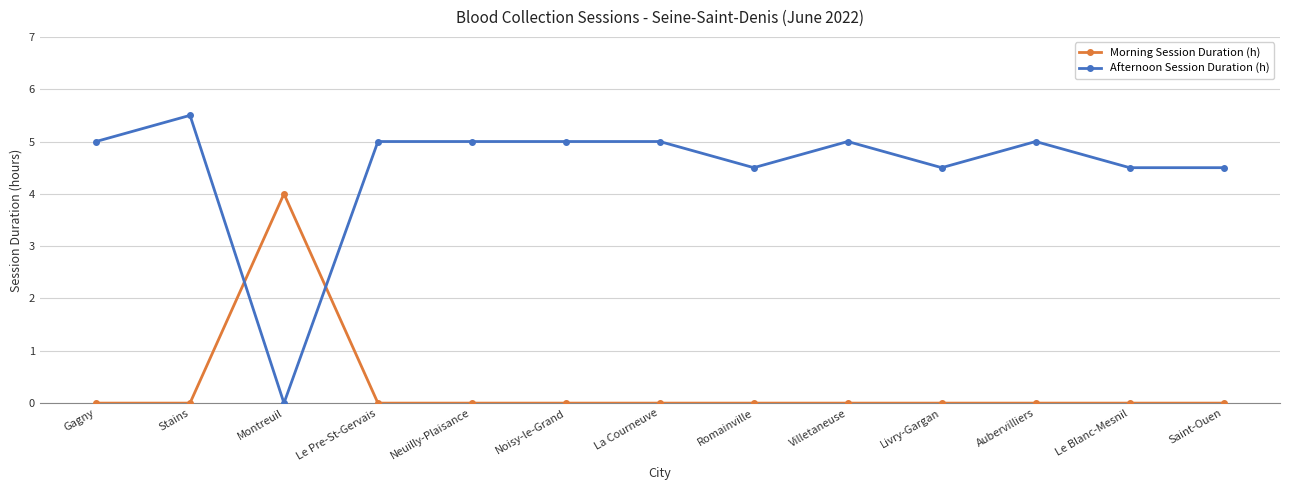

Reading left to right, transcribe all the data shown in this chart.

Morning Session Duration (h): 0.0	0.0	4.0	0.0	0.0	0.0	0.0	0.0	0.0	0.0	0.0	0.0	0.0
Afternoon Session Duration (h): 5.0	5.5	0.0	5.0	5.0	5.0	5.0	4.5	5.0	4.5	5.0	4.5	4.5